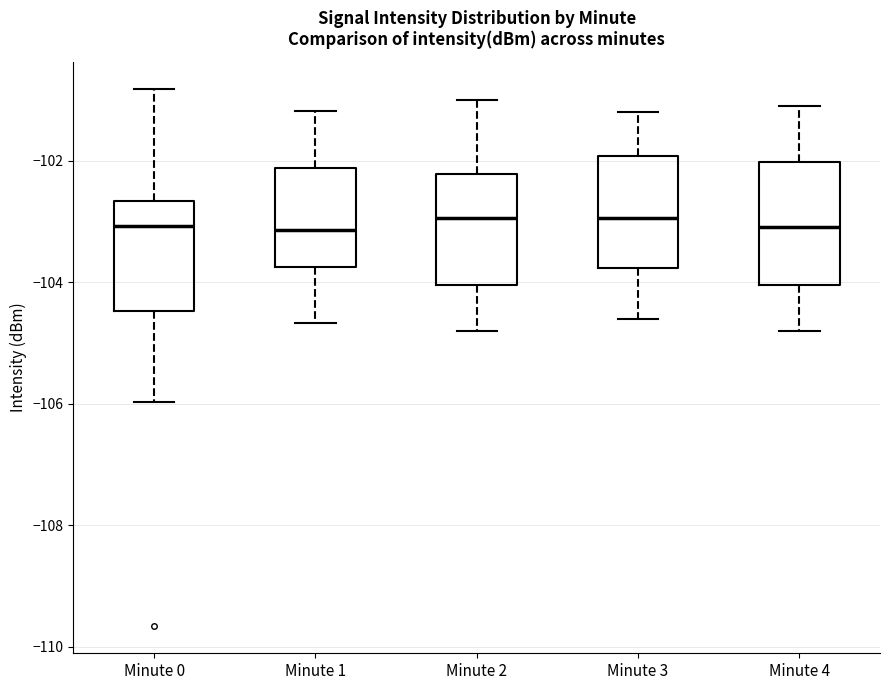

Where does the upper whisker of the box for Minute 3 end on the y-axis? The values are not printed on the chart, so give them approximately, as read against the axis.

-101.2